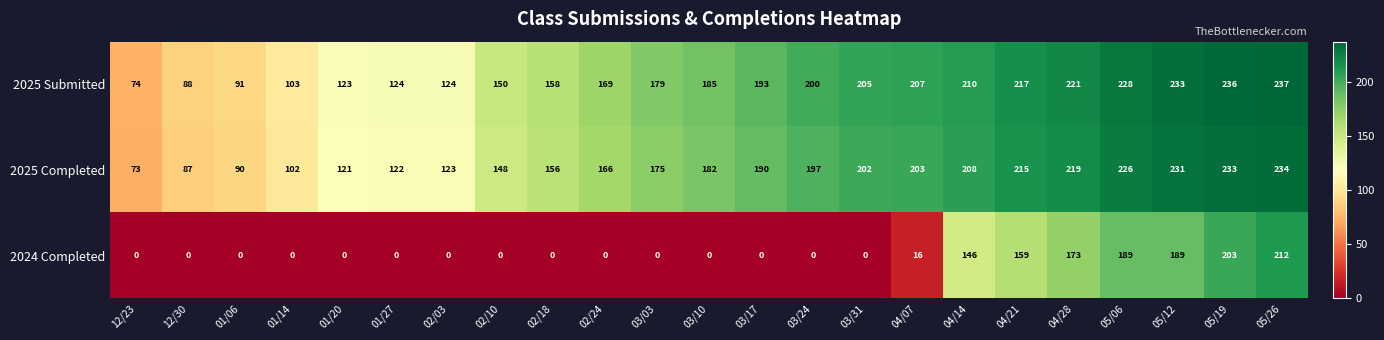

What is the difference between the maximum and second lowest values in the 2024 Completed series?

212